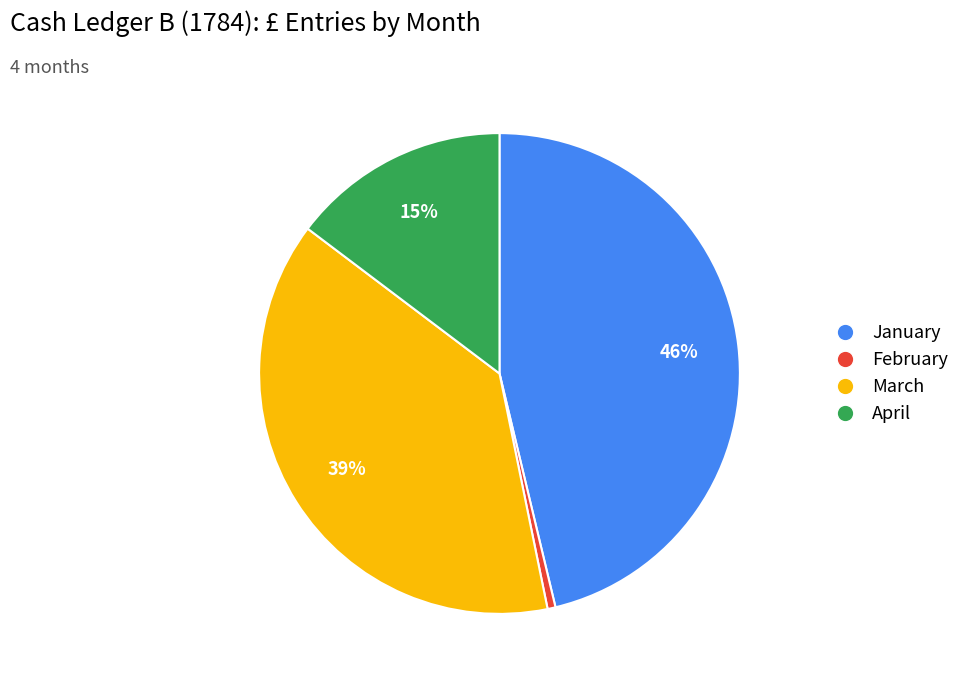

Do January and February together represent more than half of the pie?

No